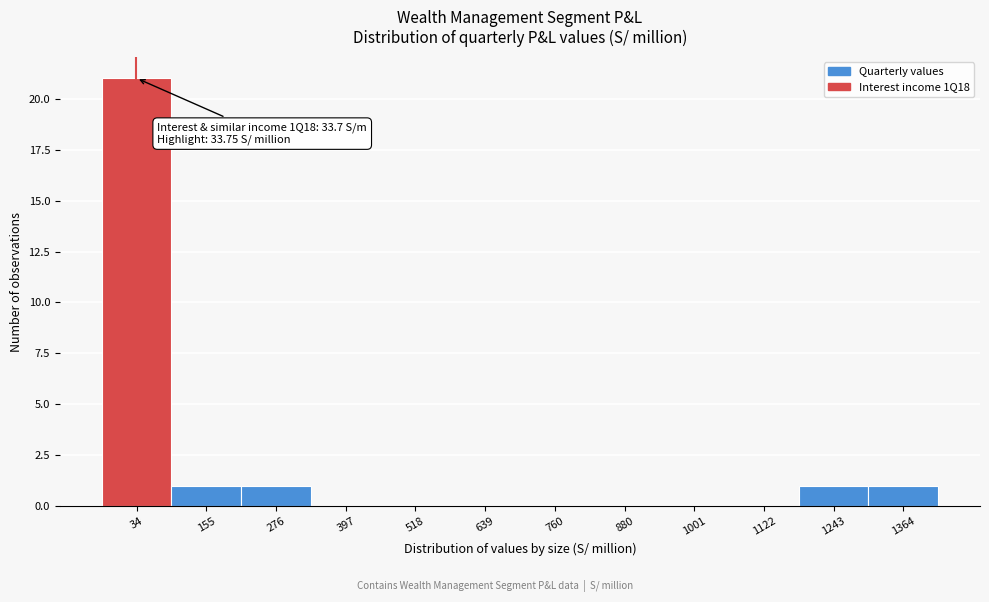

Over which range of the x-axis is the bar tallest?

-20 to 100